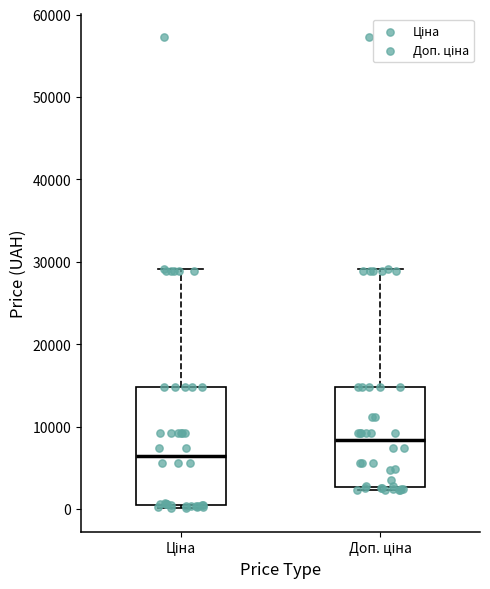

Reading left to right, read every box against the y-axis: the position of its median line, the range the box covers, and the ends of its whiskers. The values are not printed on the chart, so give them approximately, as read against the axis.

Ціна: median 7000, box 0 to 15000, whiskers 0 (just below the box's lower edge) to 29000
Доп. ціна: median 8000, box 3000 to 15000, whiskers 2000 to 29000